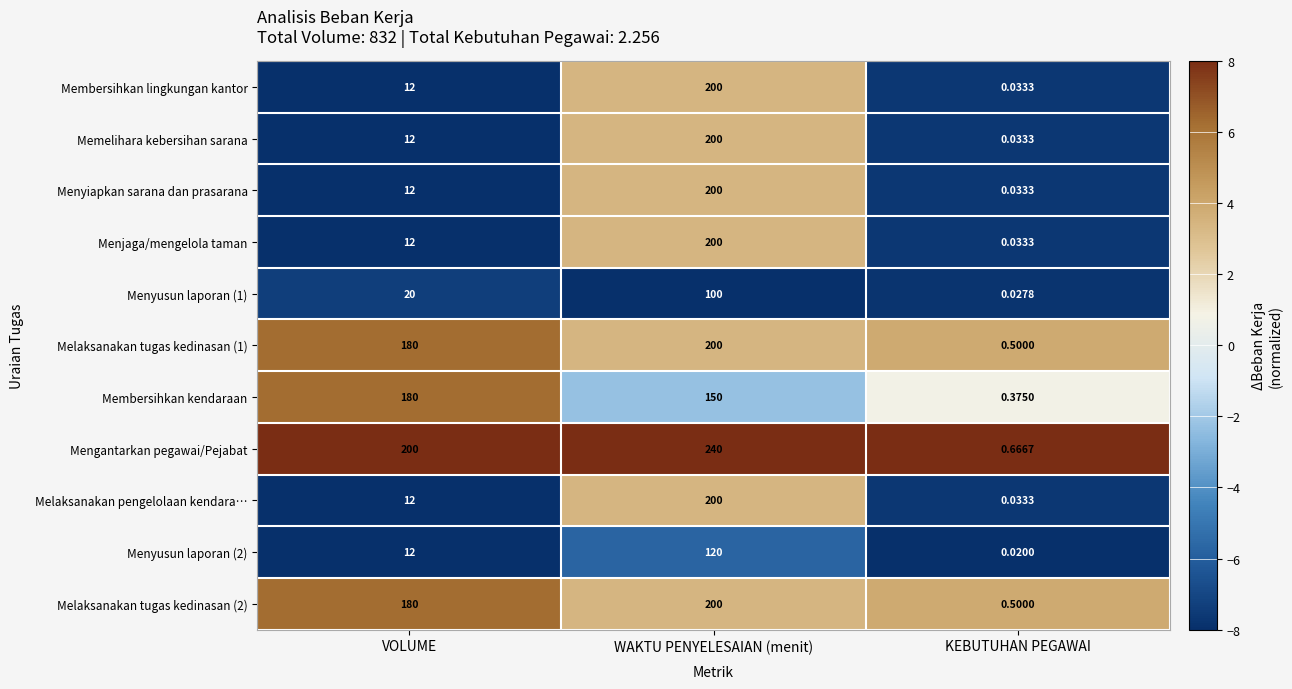

Which series has the largest total across all categories?

Mengantarkan pegawai/Pejabat